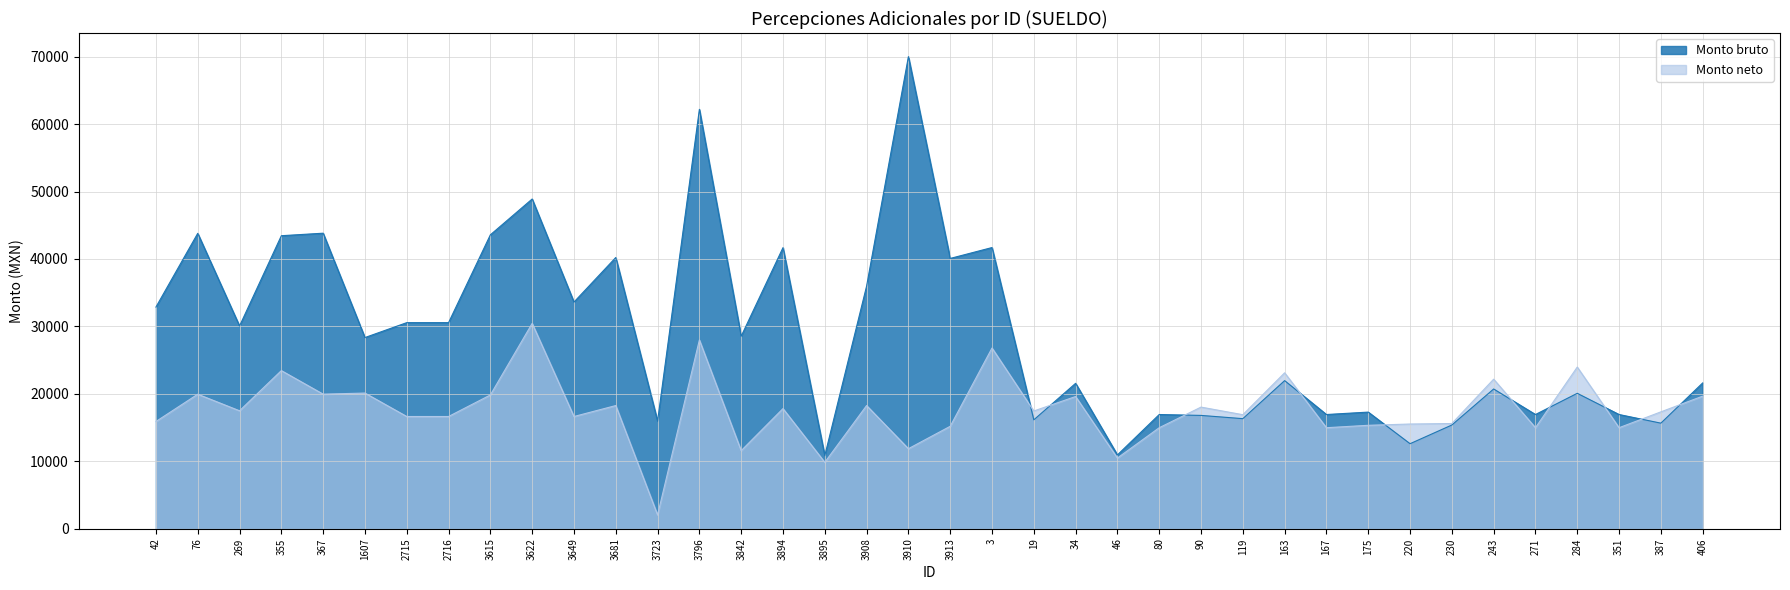

Between 19 and 46, which series saw the biggest shift?

Monto neto